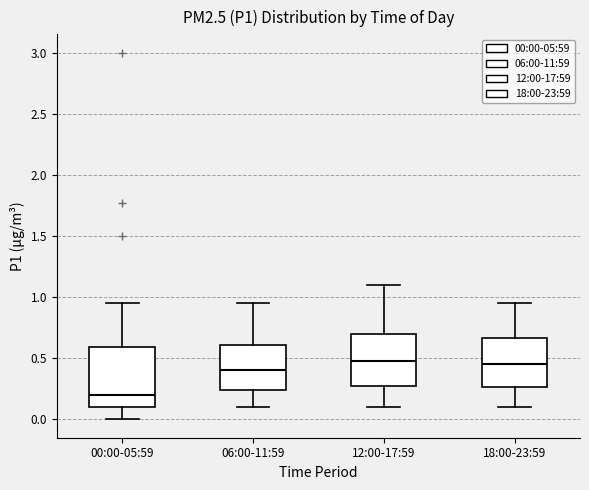

Which box is the tallest, from its lower edge to its upper edge?

00:00-05:59